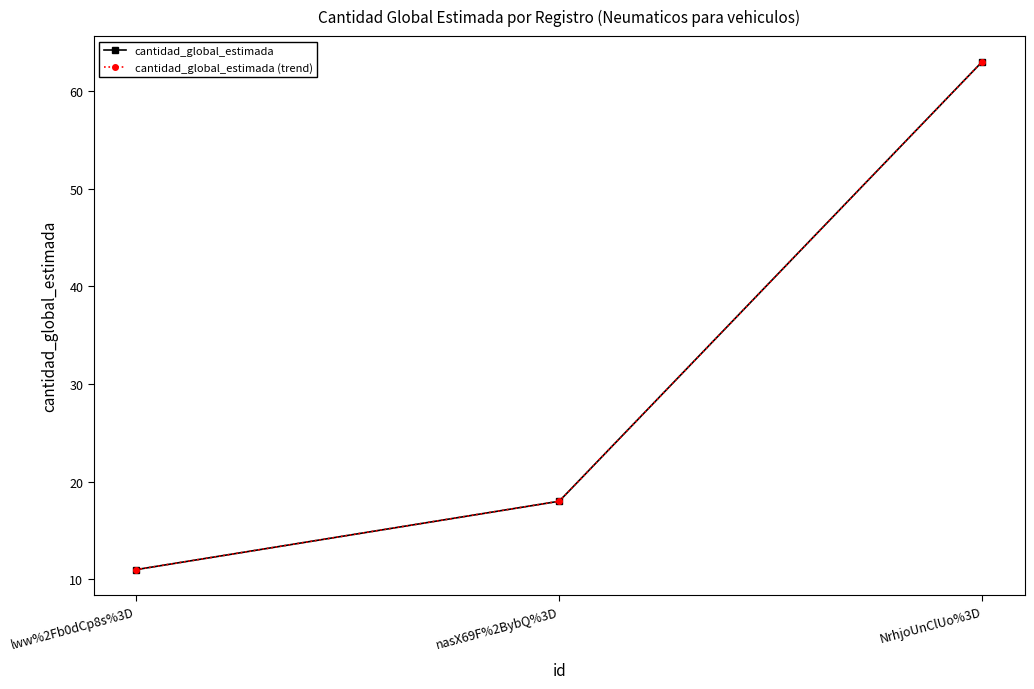

Which category has the highest value in the cantidad_global_estimada series?

NrhjoUnClUo%3D